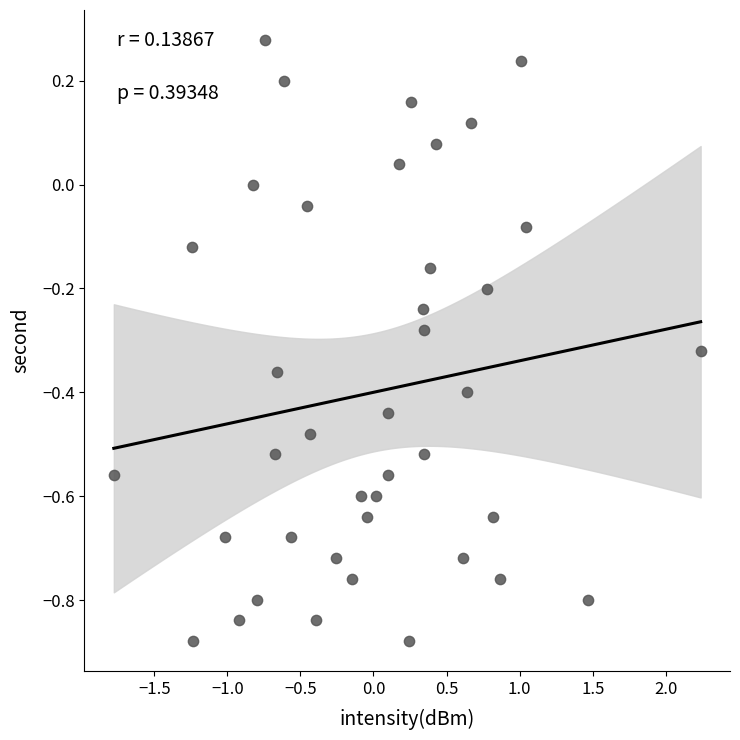

What is the range of Y values (max minus min)?

1.2